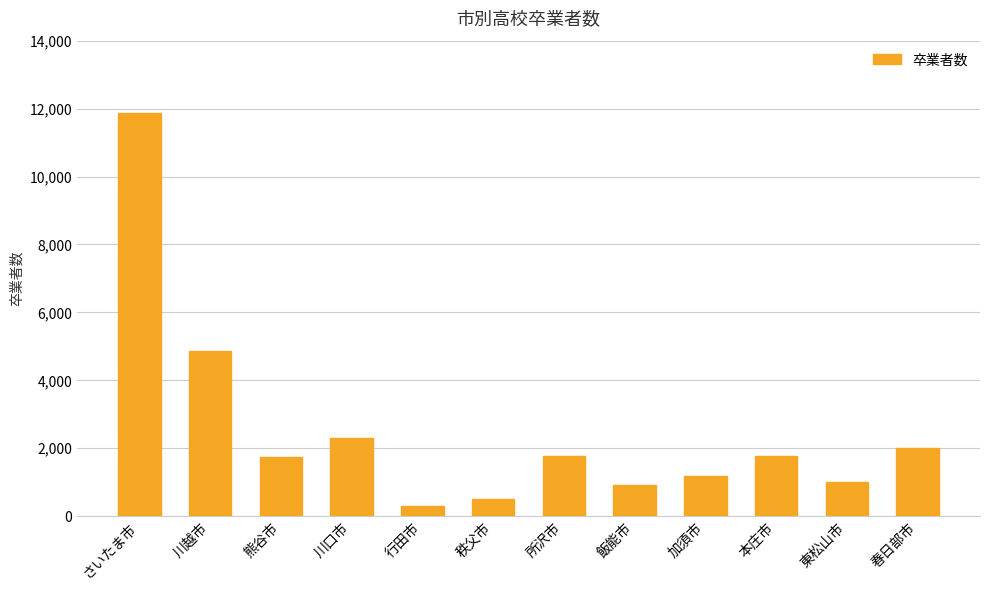

What is the label of the 3rd bar from the right?

本庄市